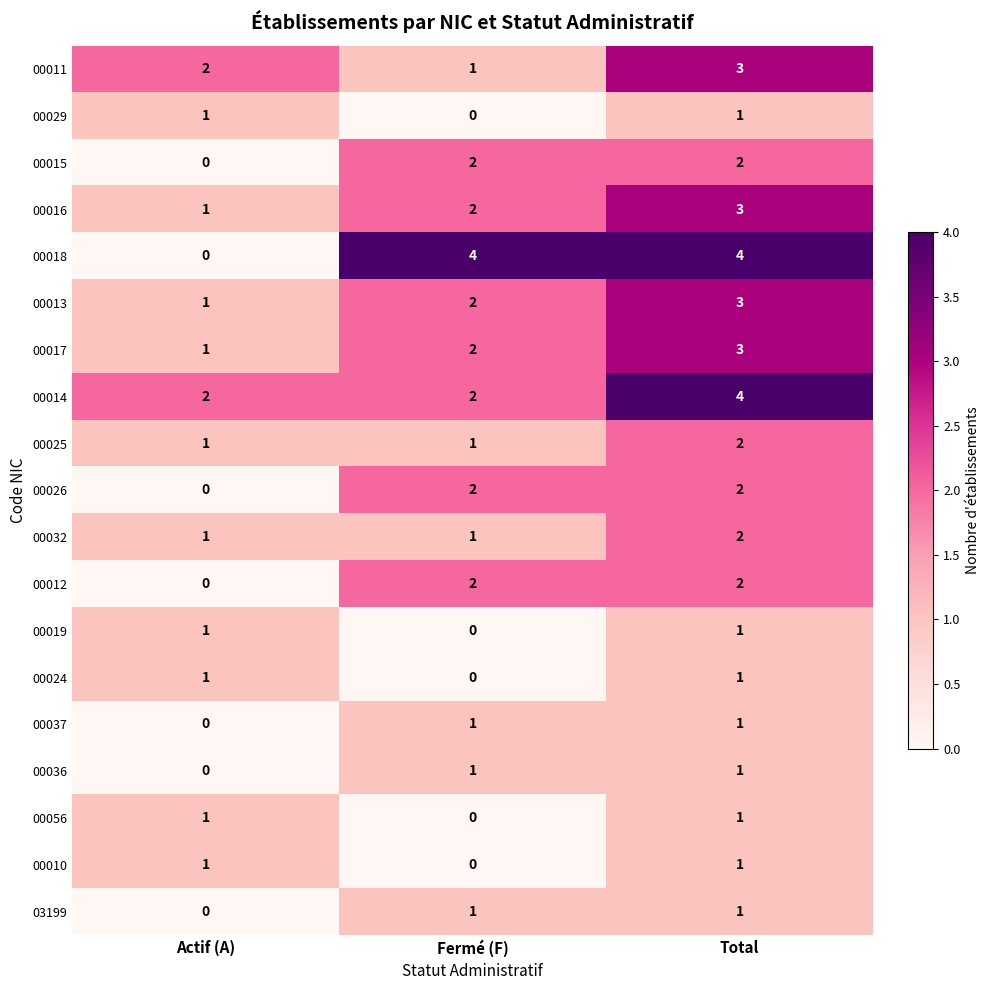

True or false: 00036 has a value of -1 at Actif (A).

False